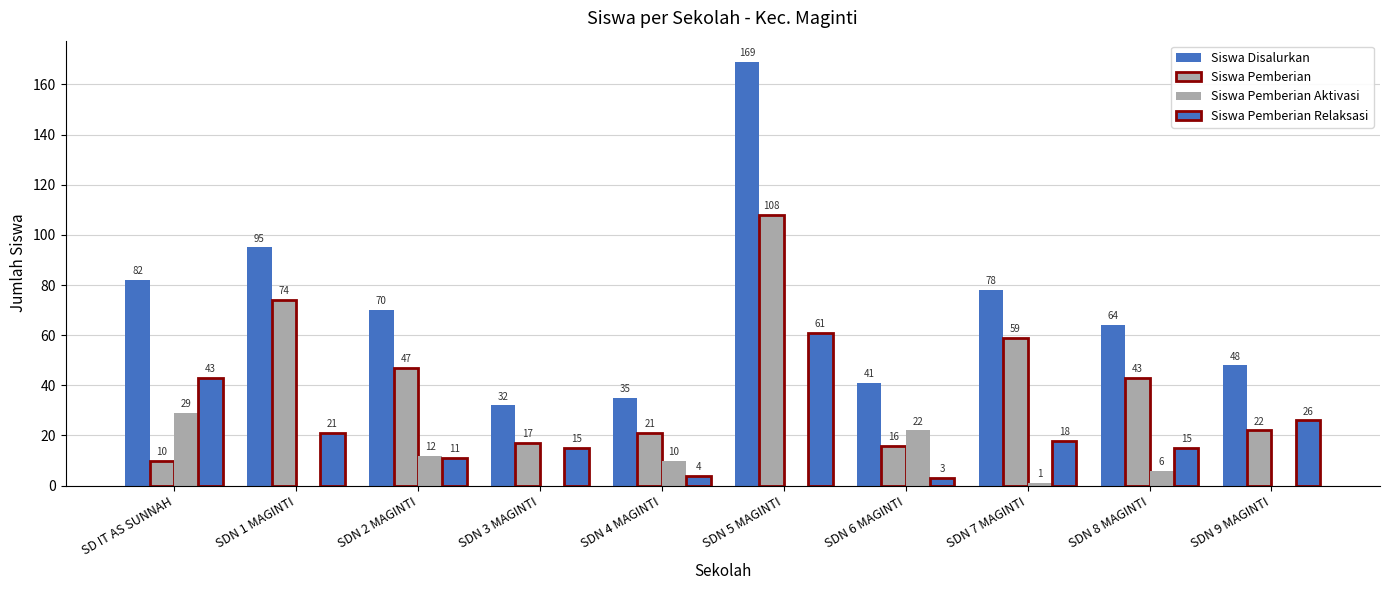

Are the bars horizontal?

No